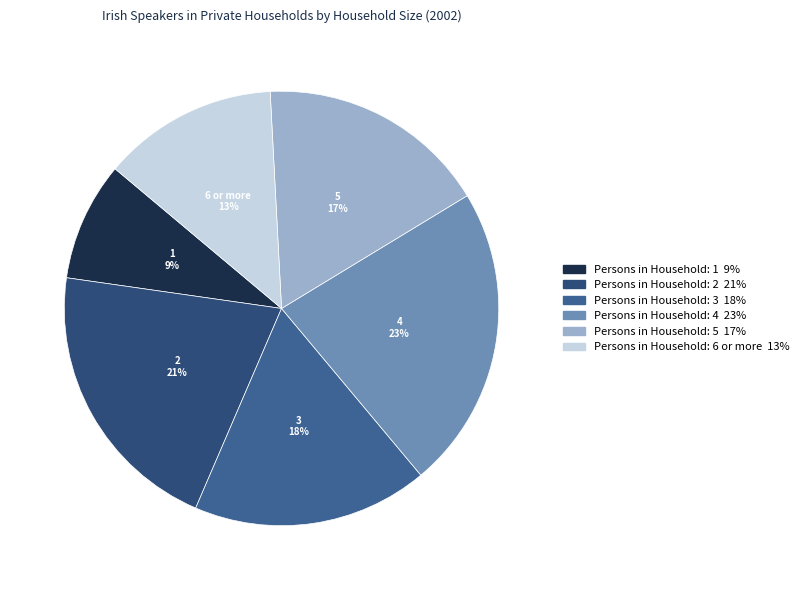

Is the sum of 6 or more and 4 greater than half?

No